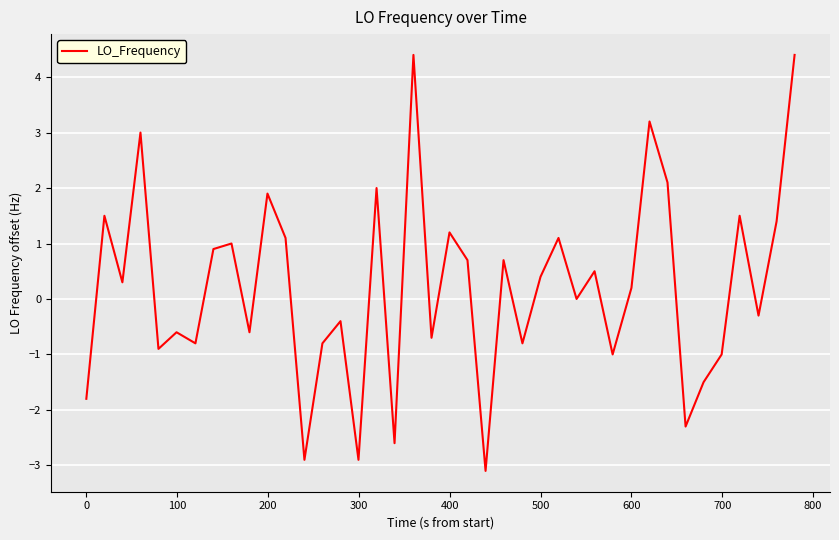

What is the smallest value displayed?

-3.1